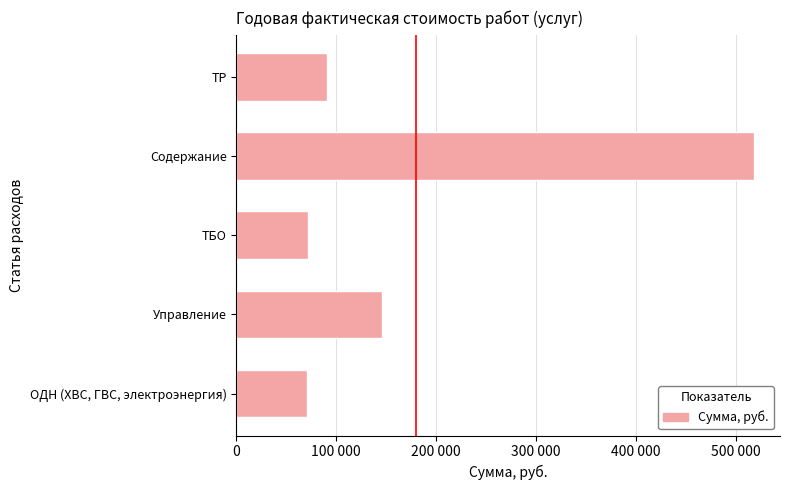

What is the maximum value shown in the chart?

518625.0